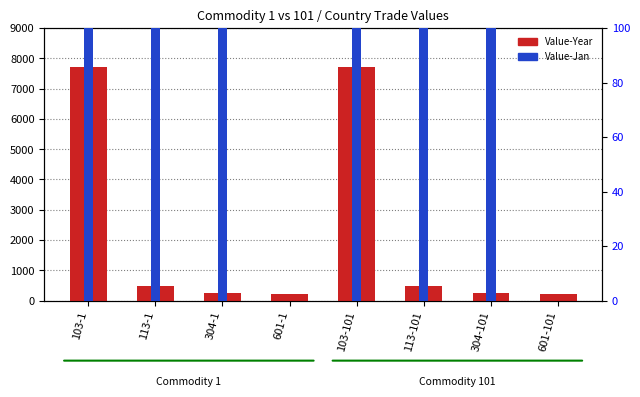

Which category has the lowest value in the Value-Year series?

601-1